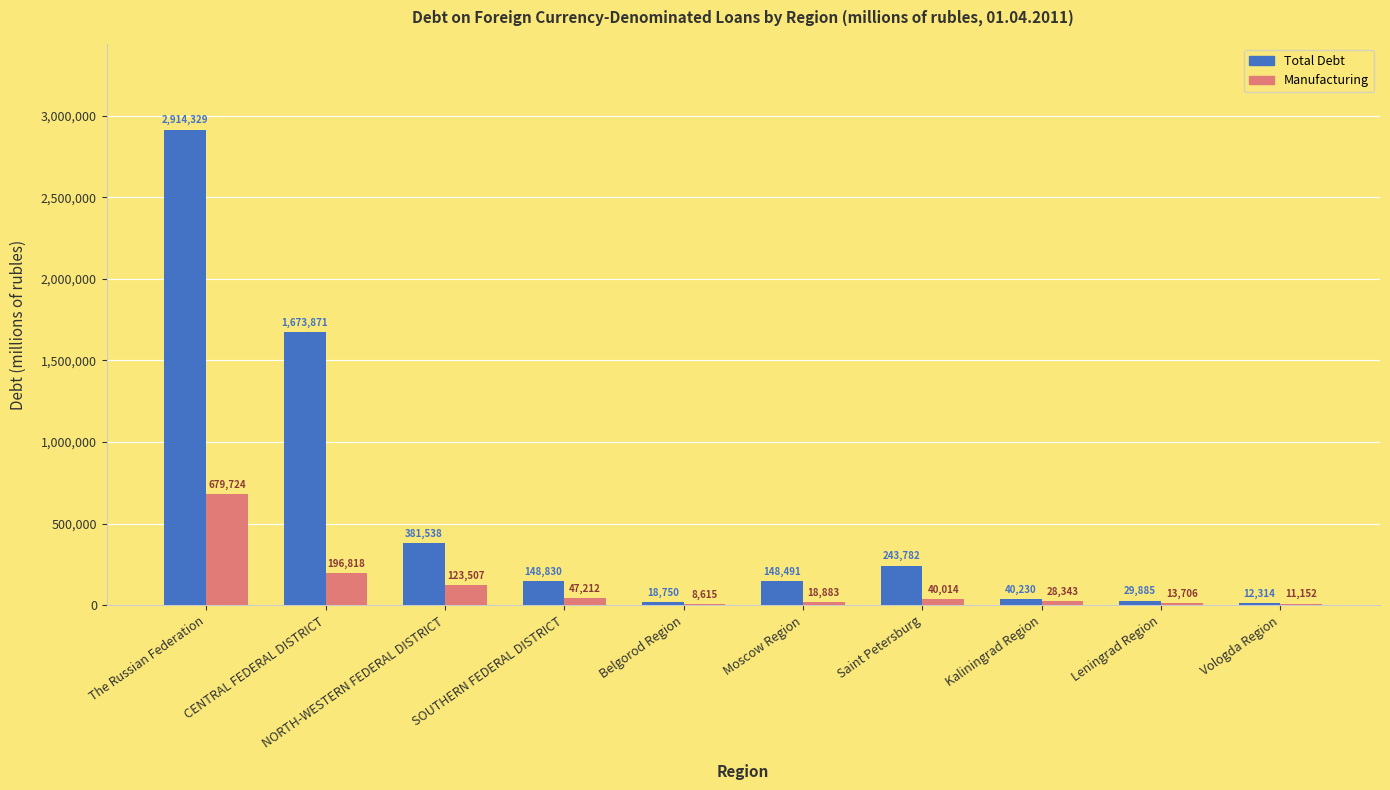

How many series are shown in this chart?

2